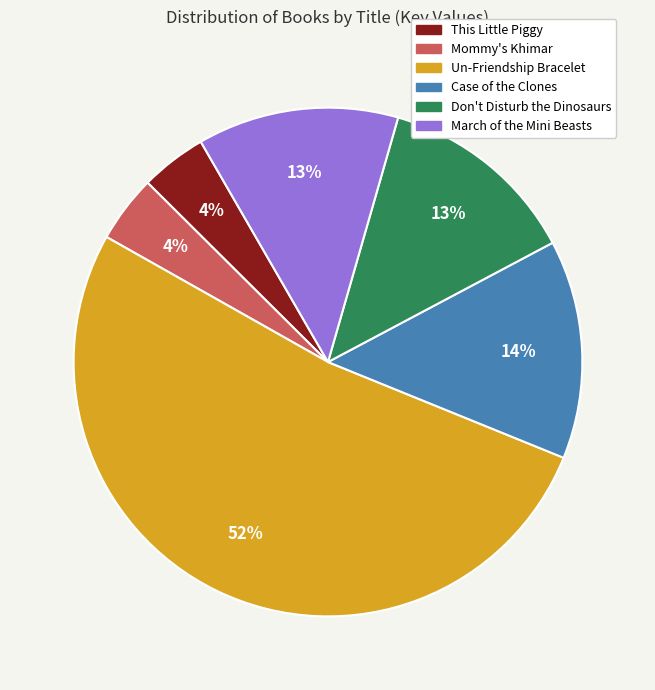

To the nearest percent, what is the average slice percentage?

17%